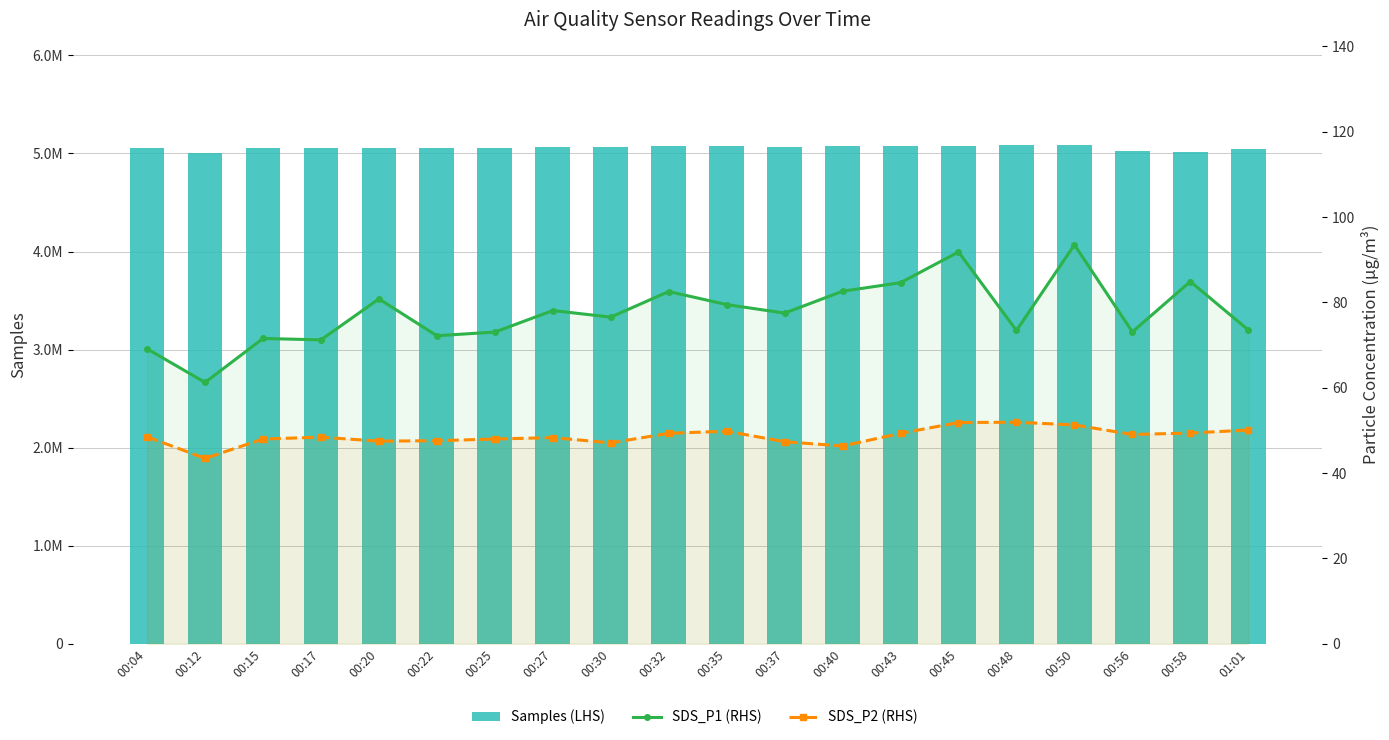

What is the sum of all SDS_P1 (RHS) values?

1550.5